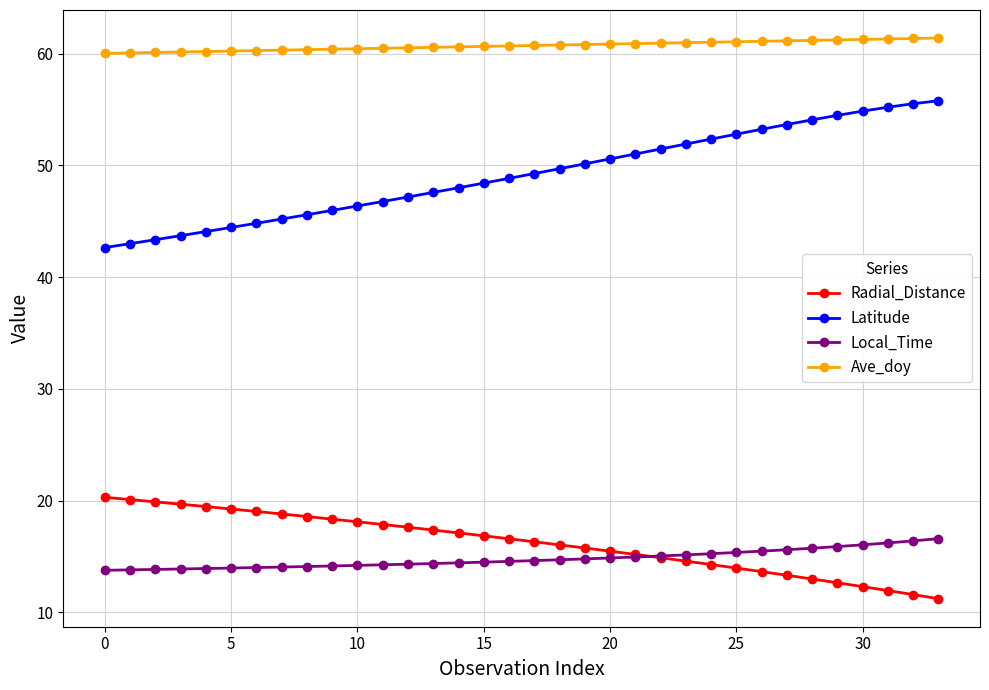

Which series has the largest range (max minus min)?

Latitude